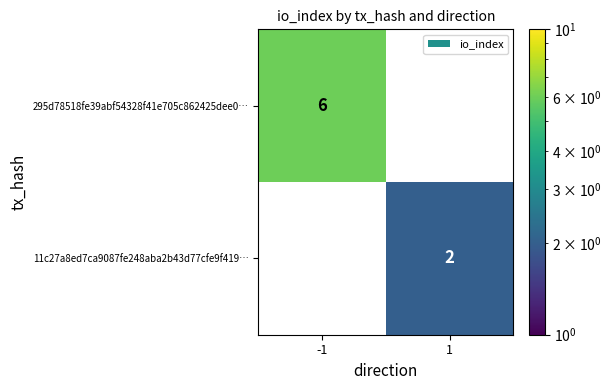

Which label corresponds to the smallest value in the chart?

1